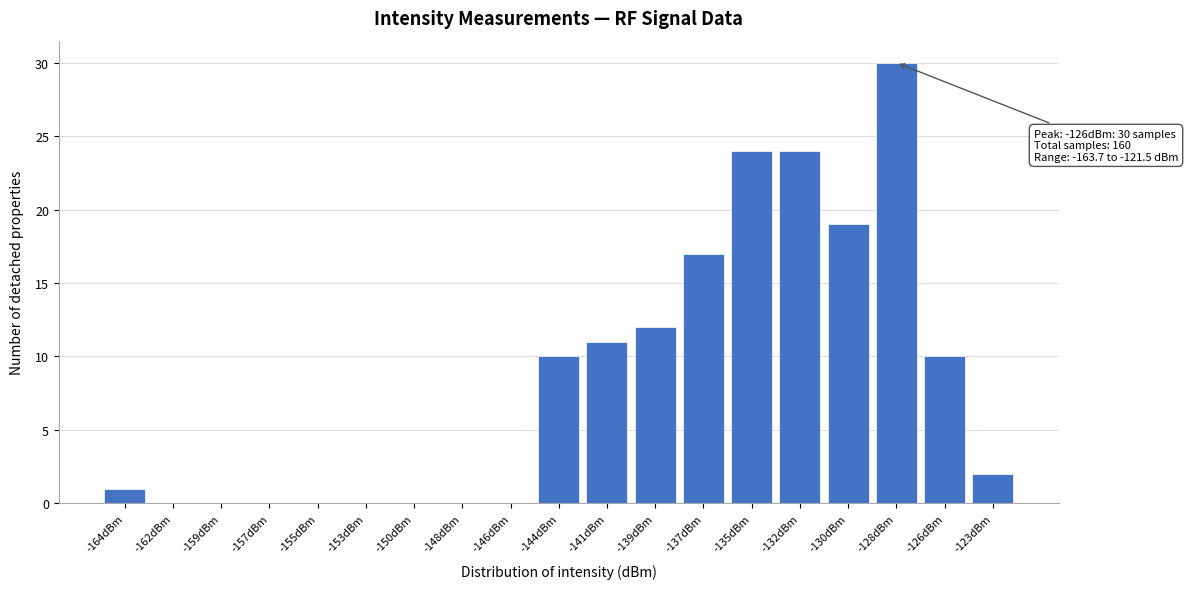

Reading left to right, what are all the values shown in this chart?

-164dBm=1	-162dBm=0	-159dBm=0	-157dBm=0	-155dBm=0	-153dBm=0	-150dBm=0	-148dBm=0	-146dBm=0	-144dBm=10	-141dBm=11	-139dBm=12	-137dBm=17	-135dBm=24	-132dBm=24	-130dBm=19	-128dBm=30	-126dBm=10	-123dBm=2